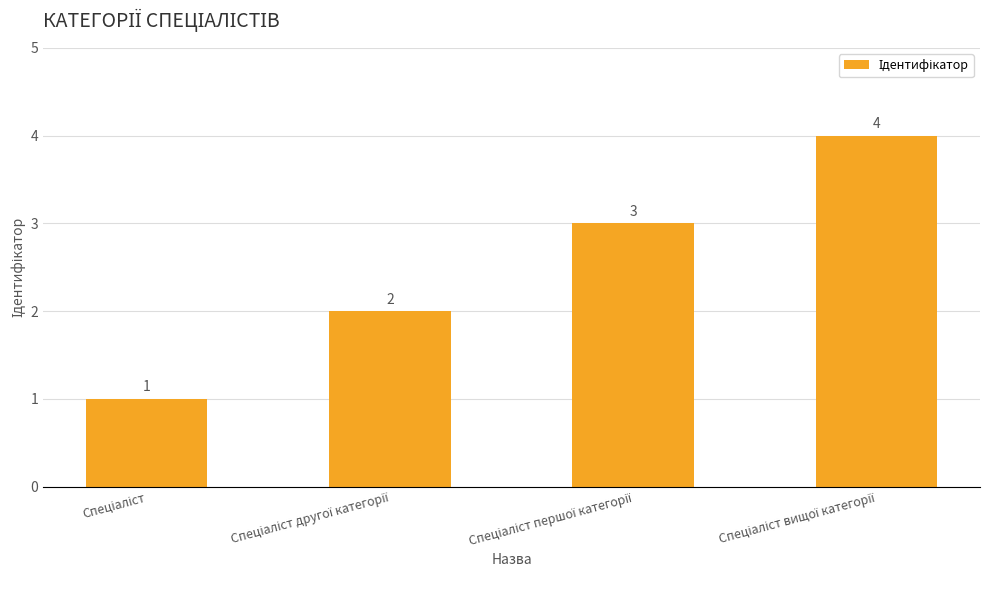

What is the value of the 3rd bar from the left?

3